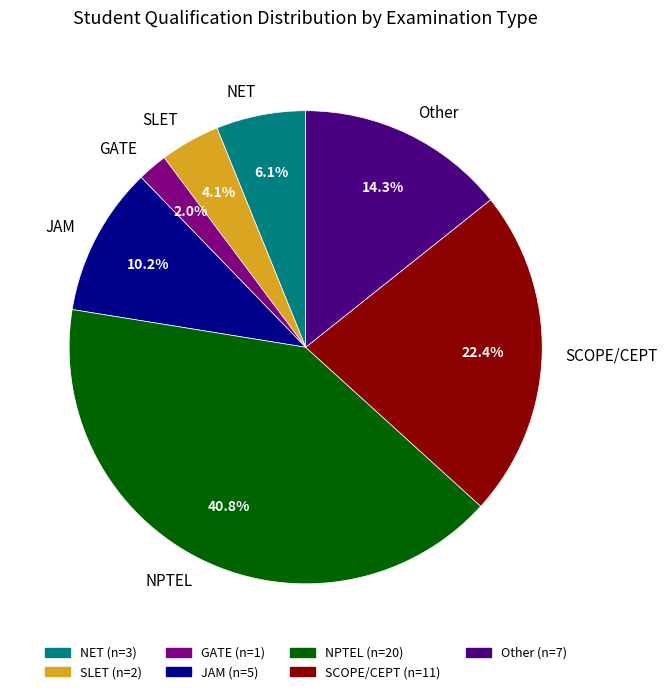

What is the largest slice in the pie chart?

NPTEL